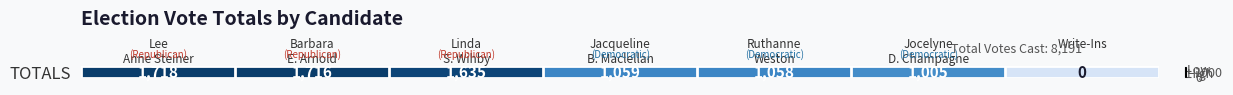

What is the sum of all values?

8191